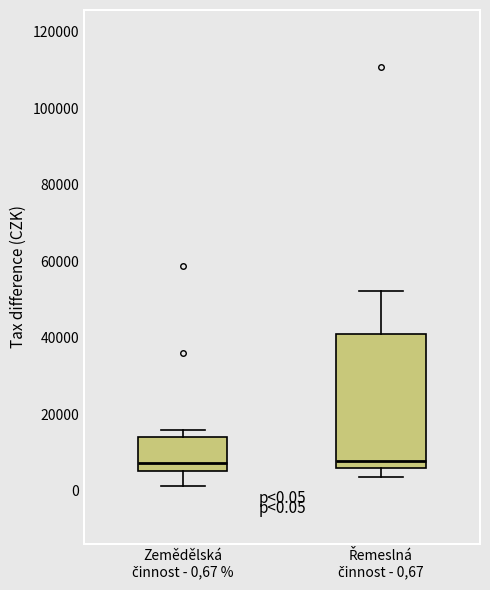

Which box is the tallest, from its lower edge to its upper edge?

Řemeslná činnost - 0,67